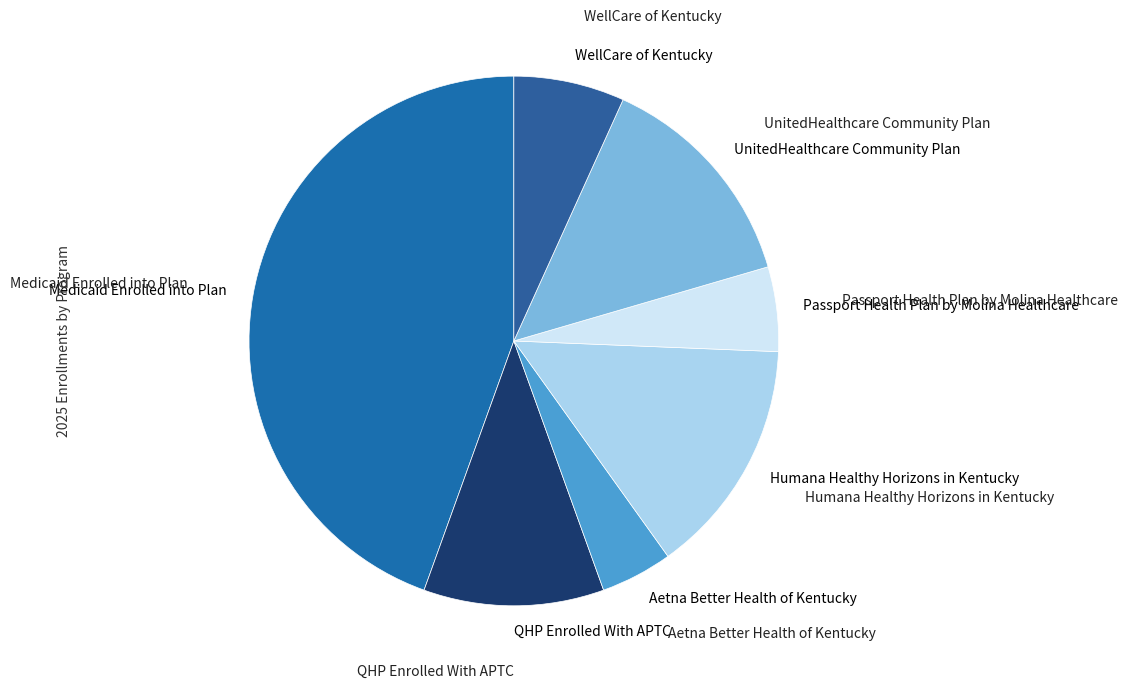

How many slices are in this pie chart?

7